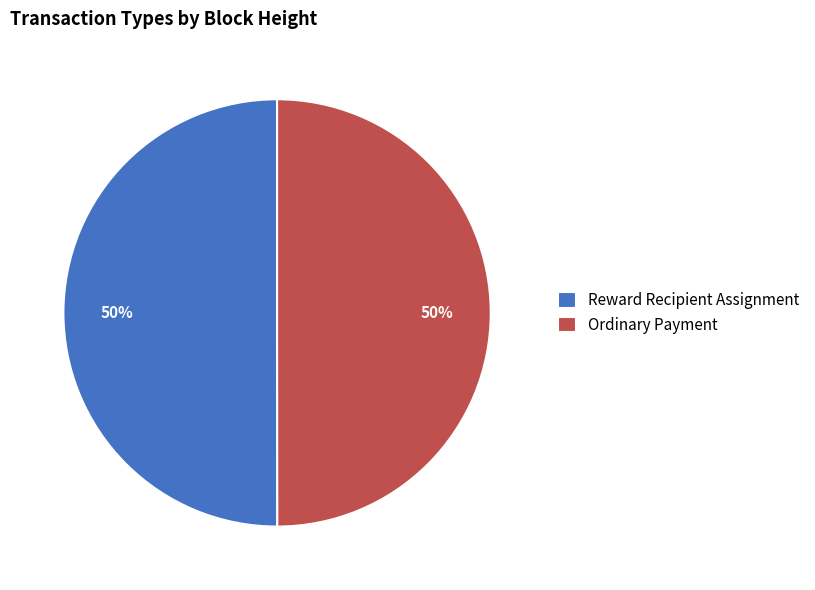

Count the number of slices in the pie.

2